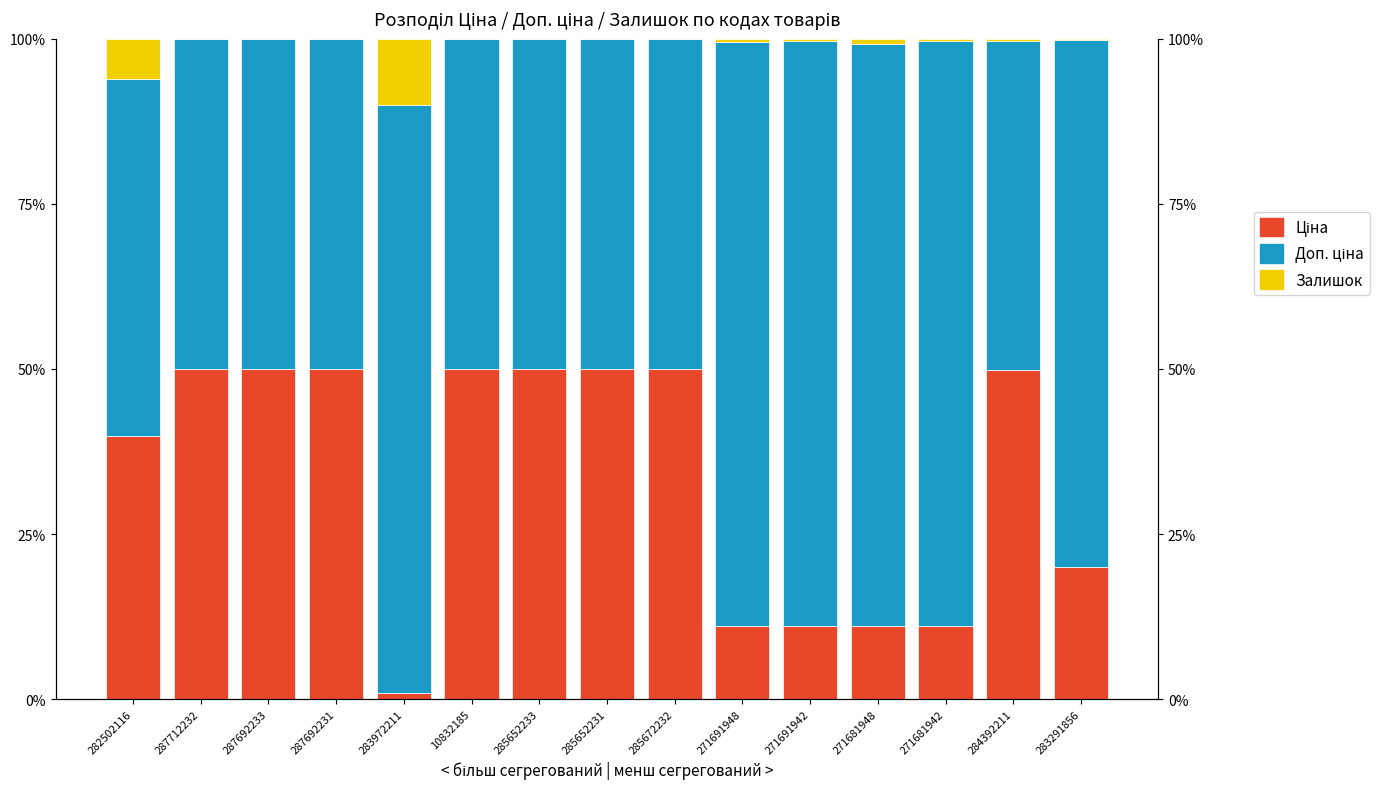

What is the average value of the Доп. ціна series?

65.1